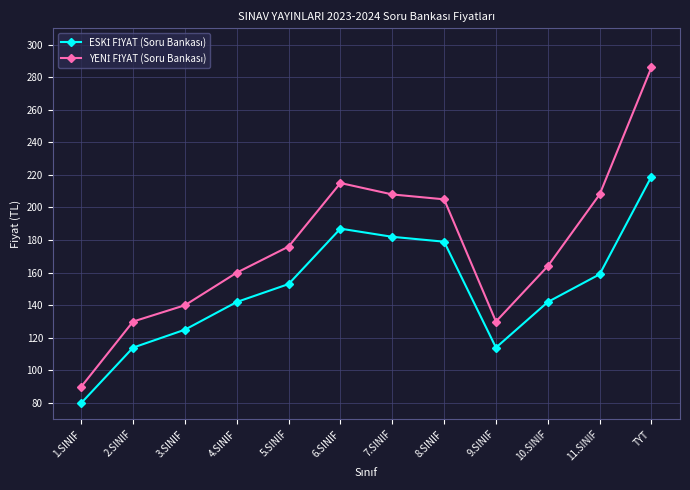

At which category is the sum across all series the highest?

TYT